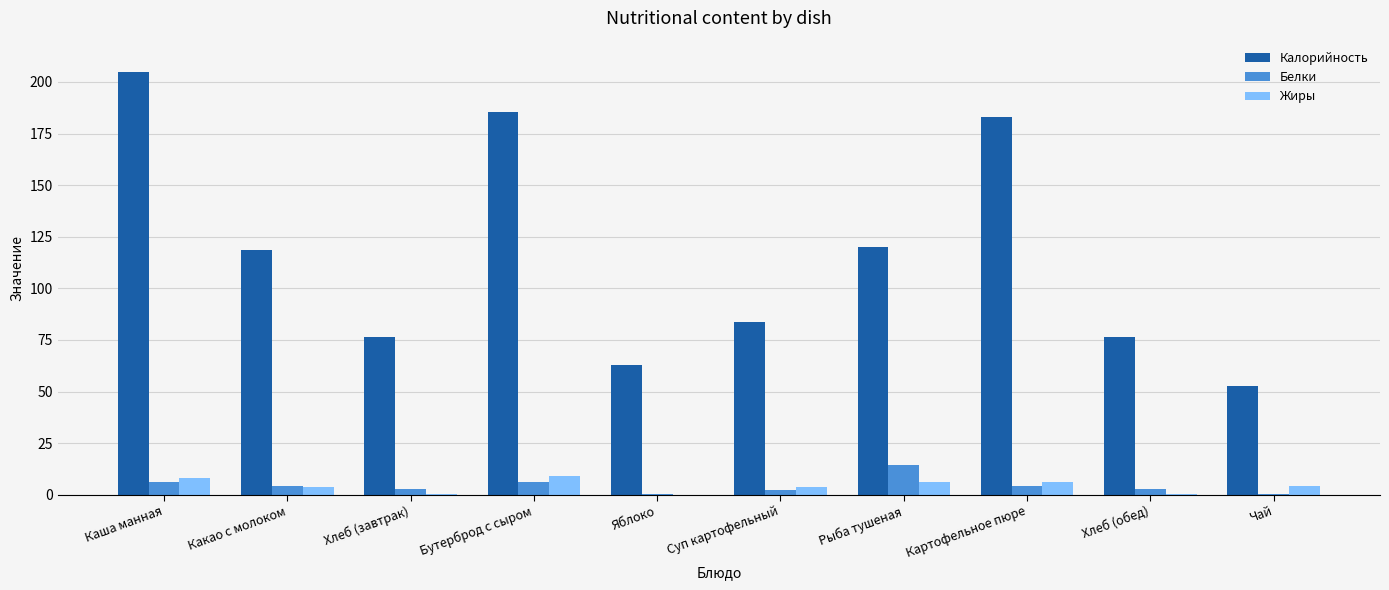

Is the value of Белки at Каша манная greater than the value of Жиры at Яблоко?

Yes